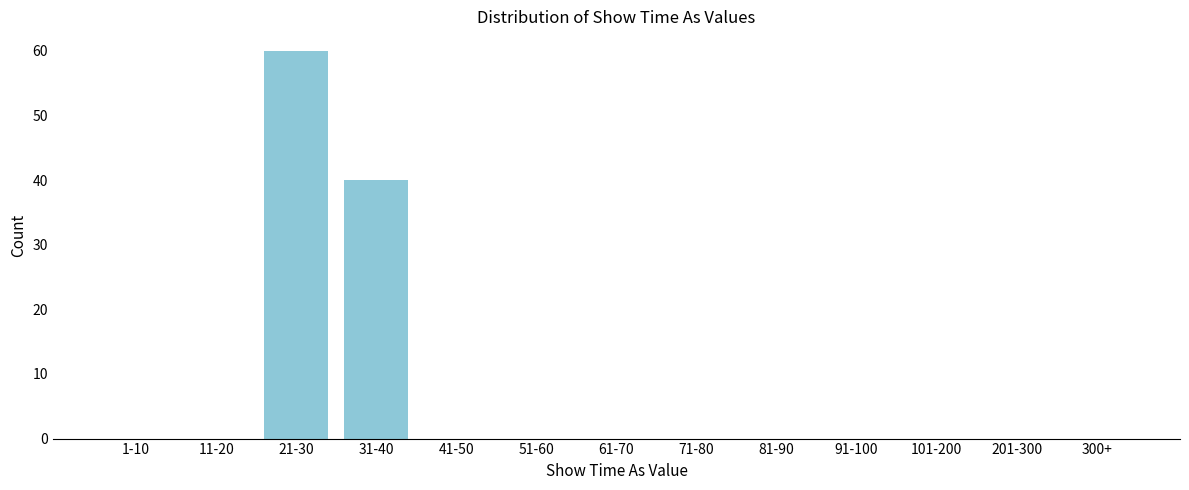

Reading left to right, list all the values displayed in this chart.

1-10=0	11-20=0	21-30=60	31-40=40	41-50=0	51-60=0	61-70=0	71-80=0	81-90=0	91-100=0	101-200=0	201-300=0	300+=0